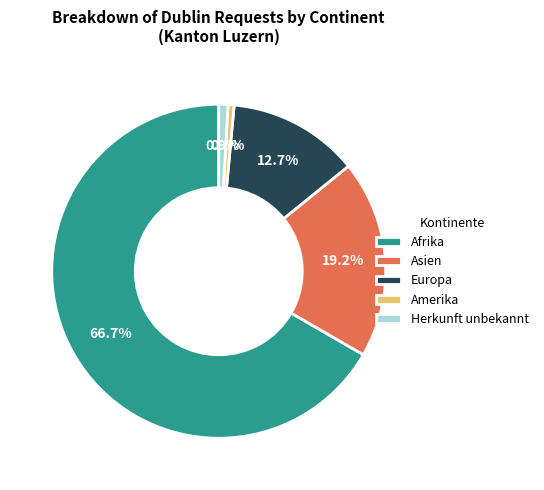

What is the largest slice in the pie chart?

Afrika